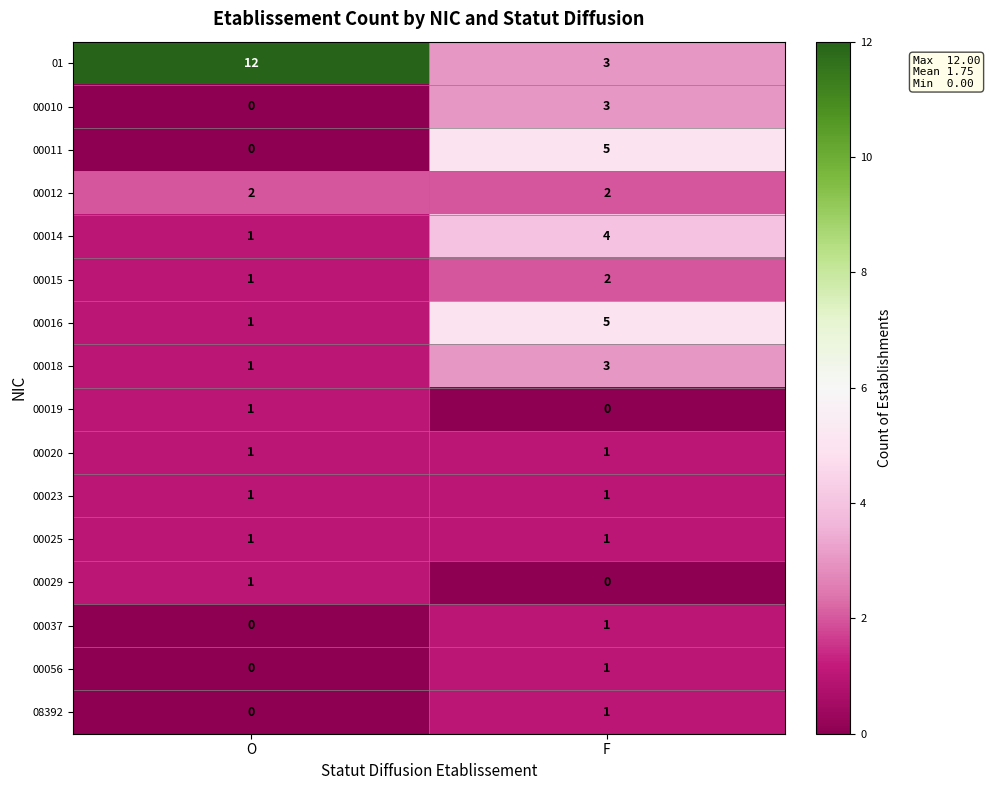

What is the difference between the highest and lowest values at F?

5